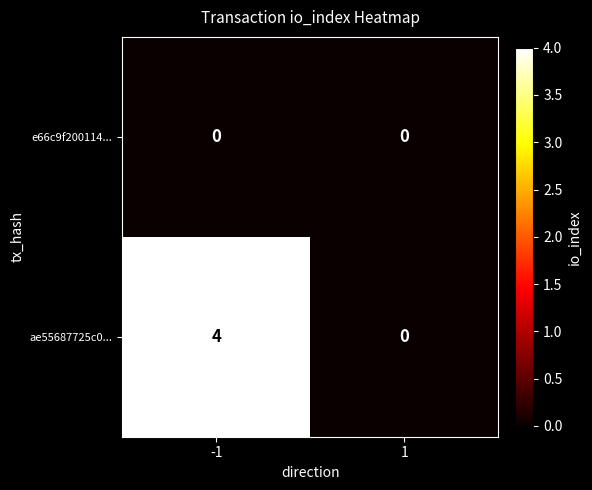

Rank the series by their average value, from lowest to highest.

e66c9f200114..., ae55687725c0...